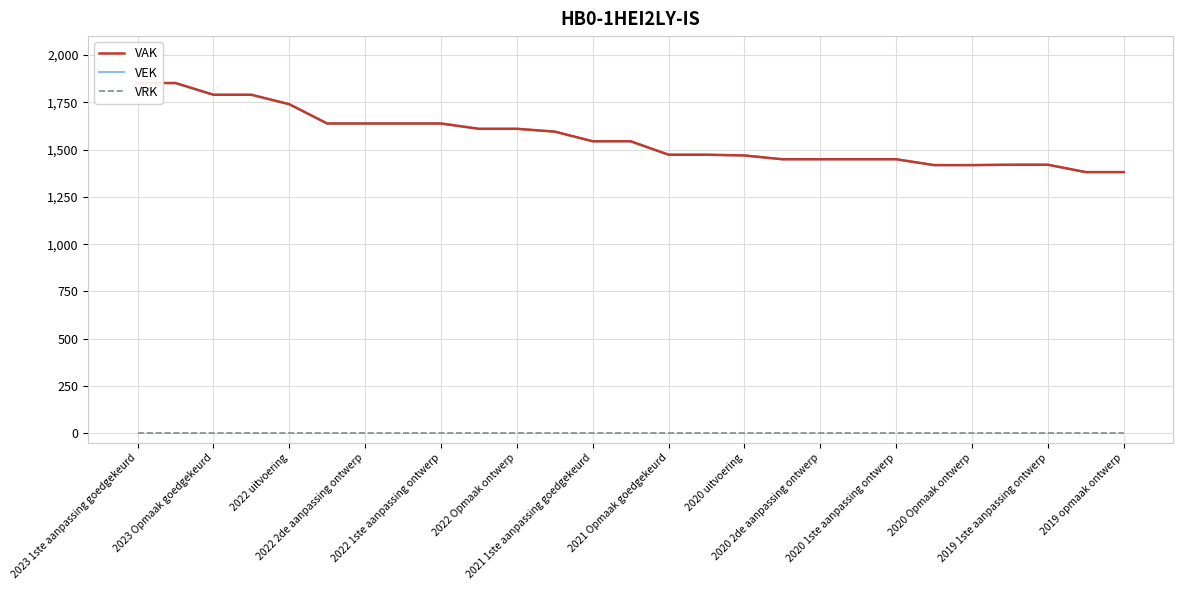

Which series has the largest total across all categories?

VAK